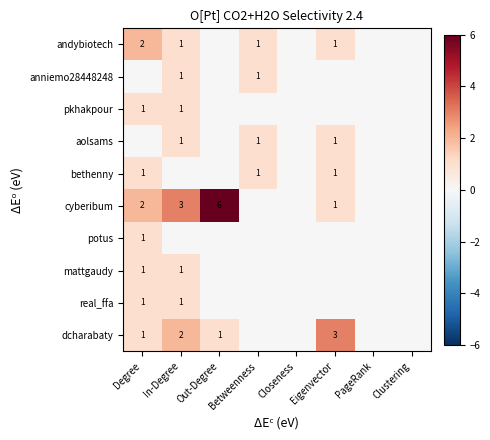

Which series has the largest total across all categories?

cyberibum